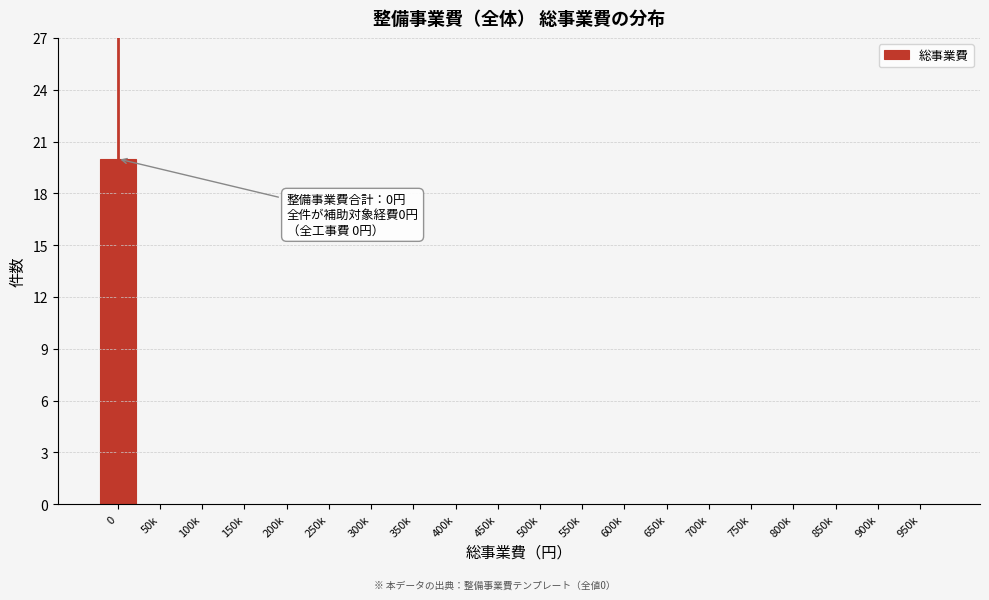

Reading left to right, extract all data points from this chart.

0=20	50k=0	100k=0	150k=0	200k=0	250k=0	300k=0	350k=0	400k=0	450k=0	500k=0	550k=0	600k=0	650k=0	700k=0	750k=0	800k=0	850k=0	900k=0	950k=0